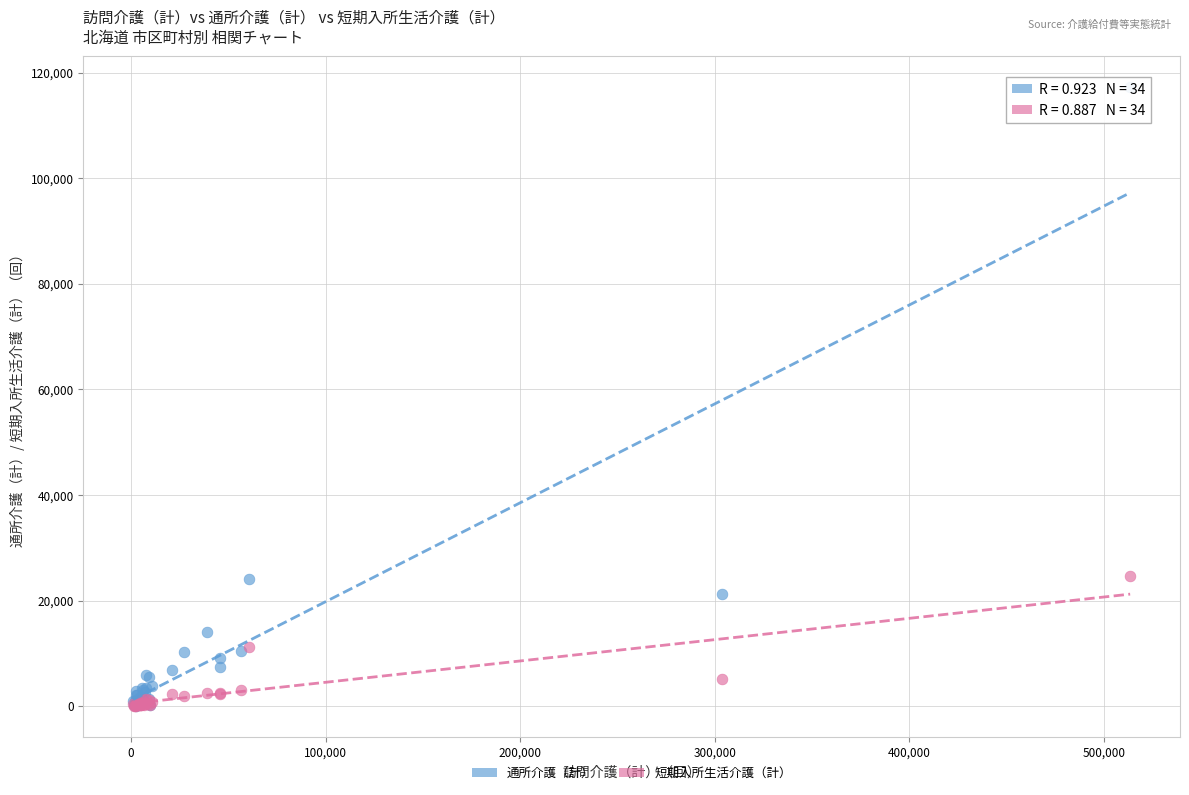

Which series has the largest Y range (max minus min)?

通所介護（計）